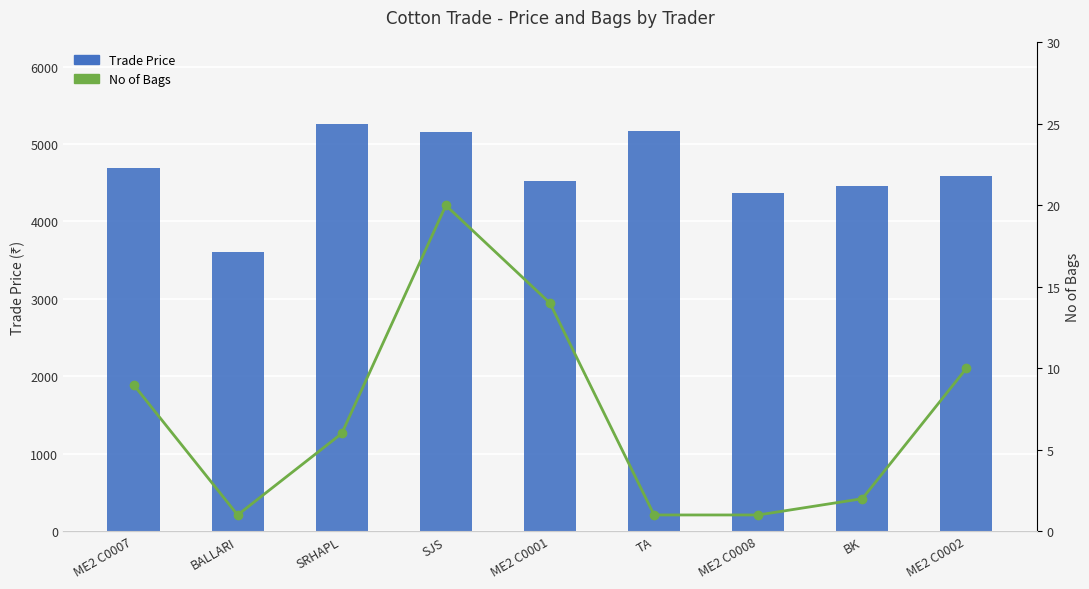

How many categories are shown in the chart?

9